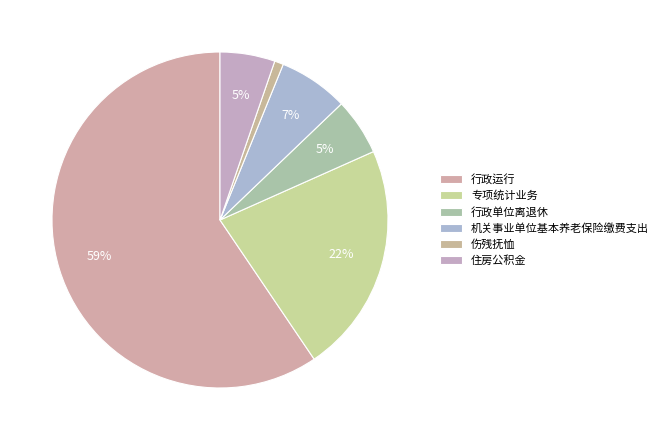

How many slices are in this pie chart?

6